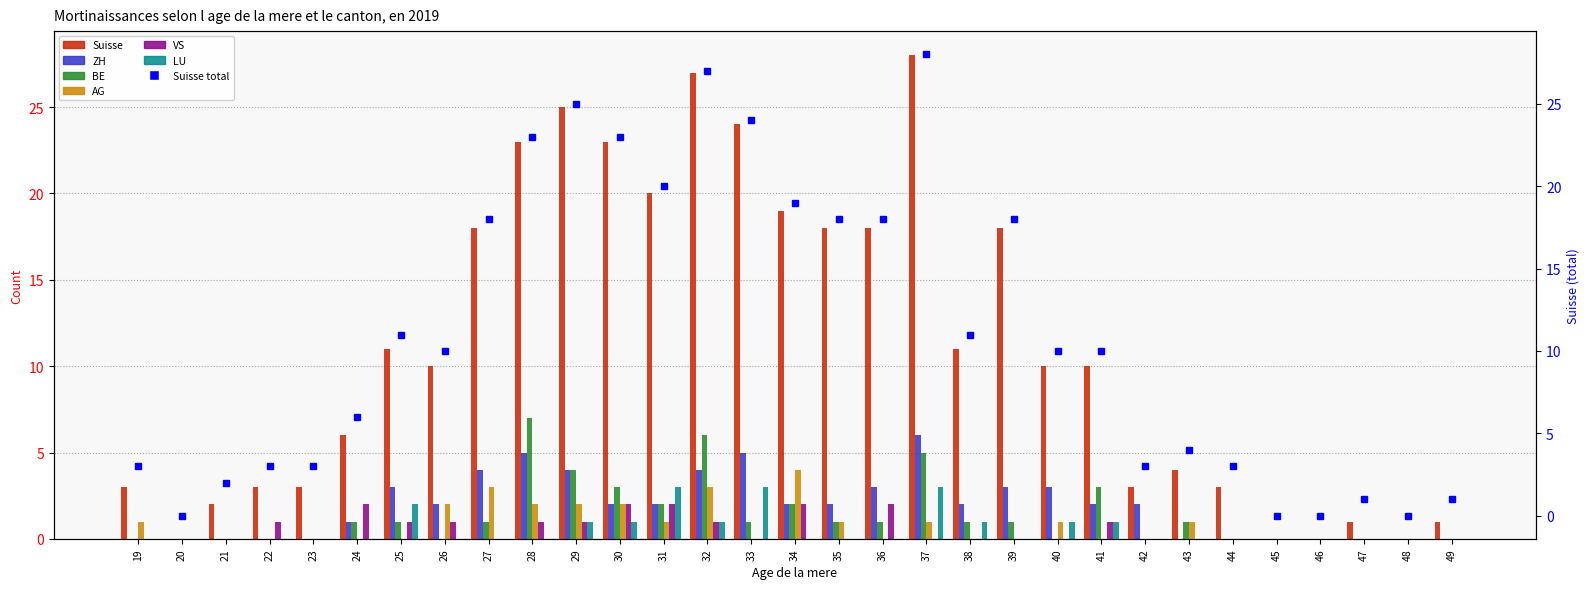

How many bars are there in total?

186